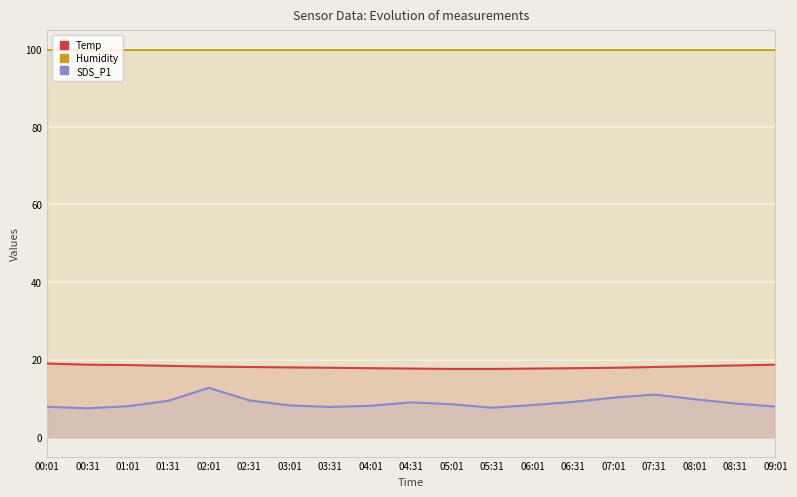

Which has a higher value, 08:31 or 04:01?

08:31